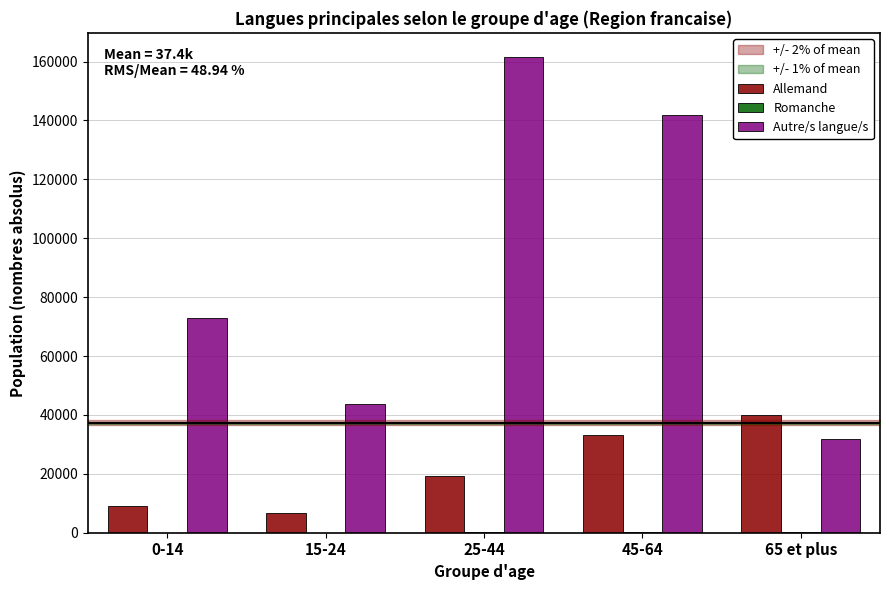

Which category has the highest value across all series?

25-44